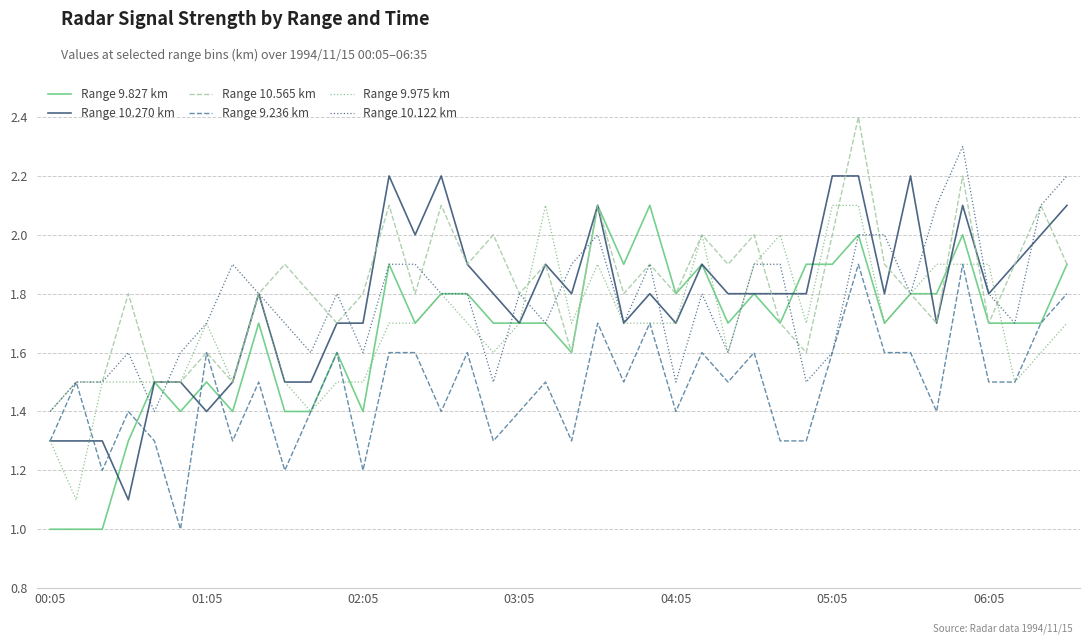

What is the minimum value for Range 10.270 km?

1.1